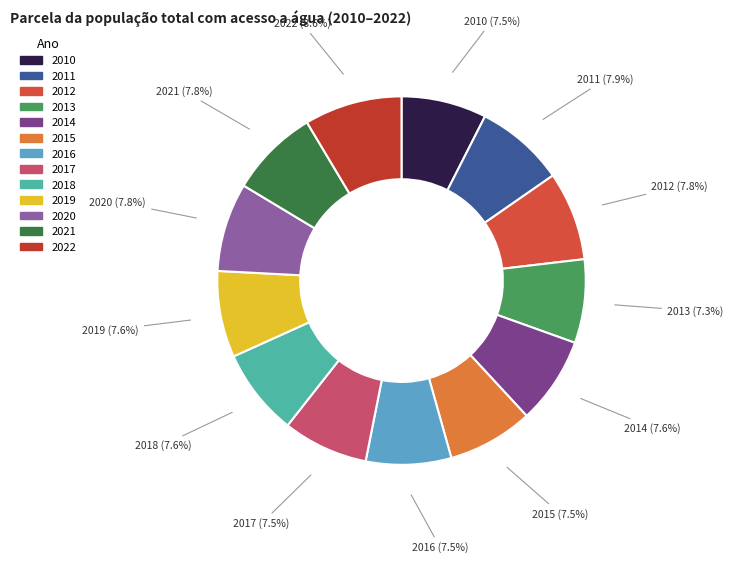

Which category has the biggest portion of the pie?

2022